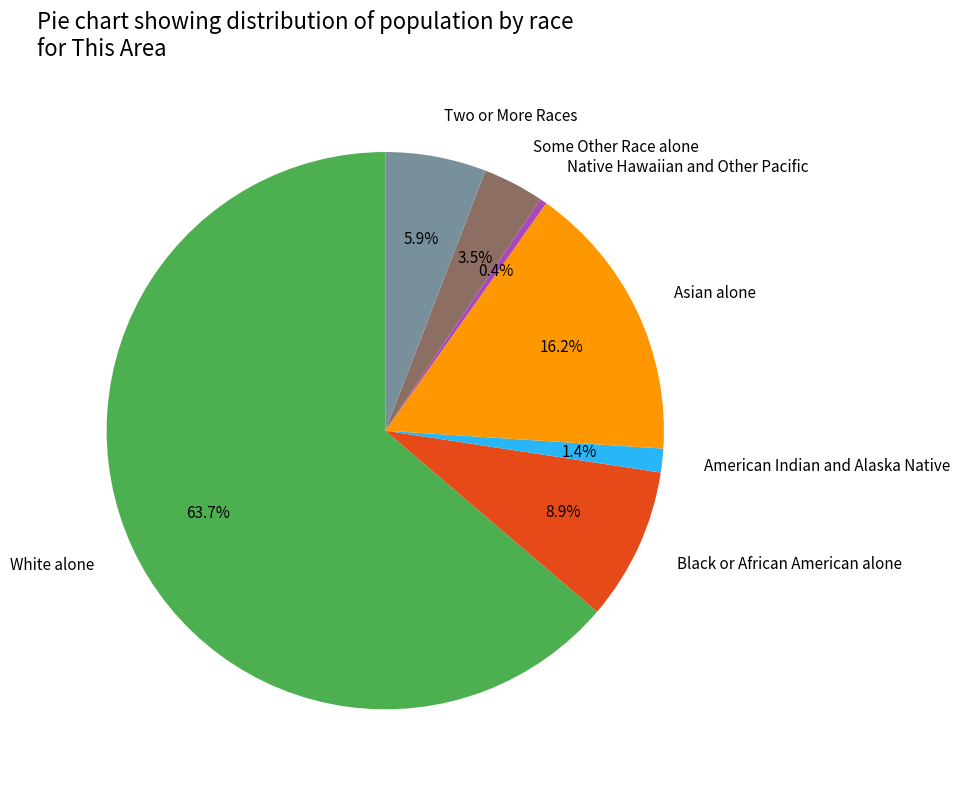

Is it true that American Indian and Alaska Native is 11% of the pie?

False